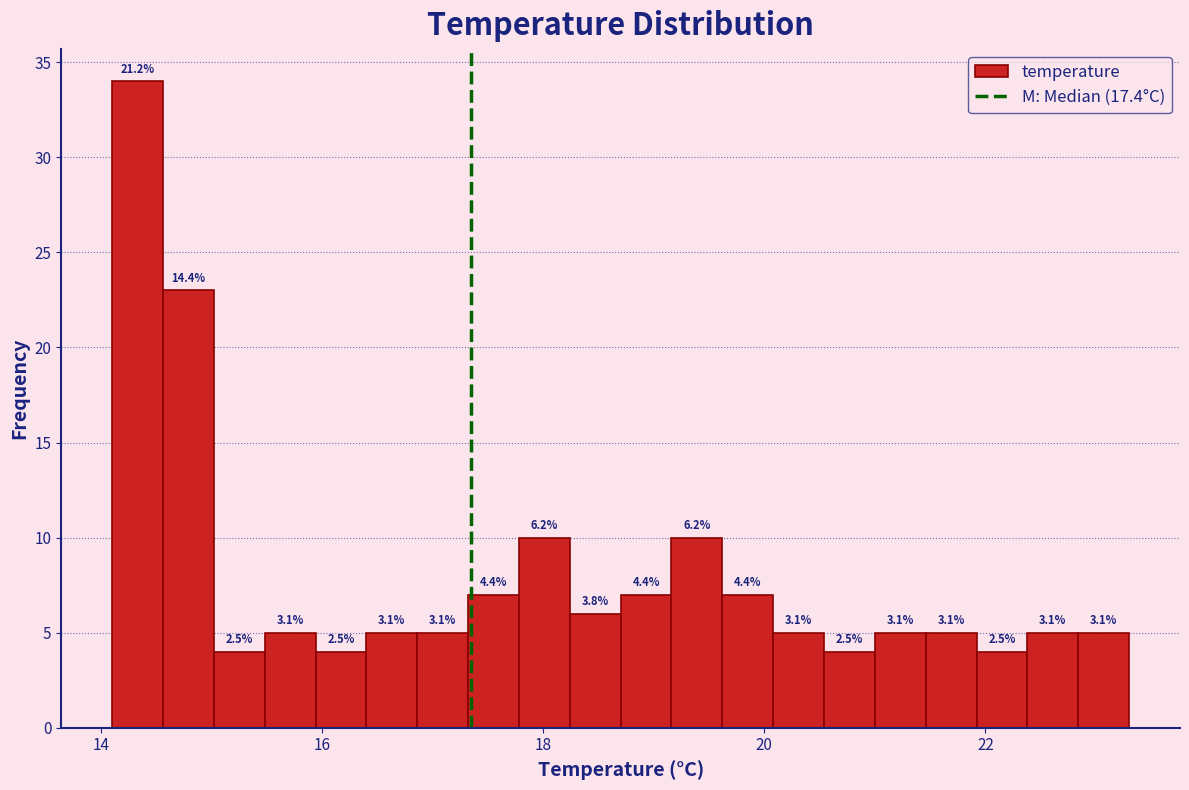

Around what value on the x-axis is the tallest bar? Give the approximate position of its centre, as read against the axis.

14.4